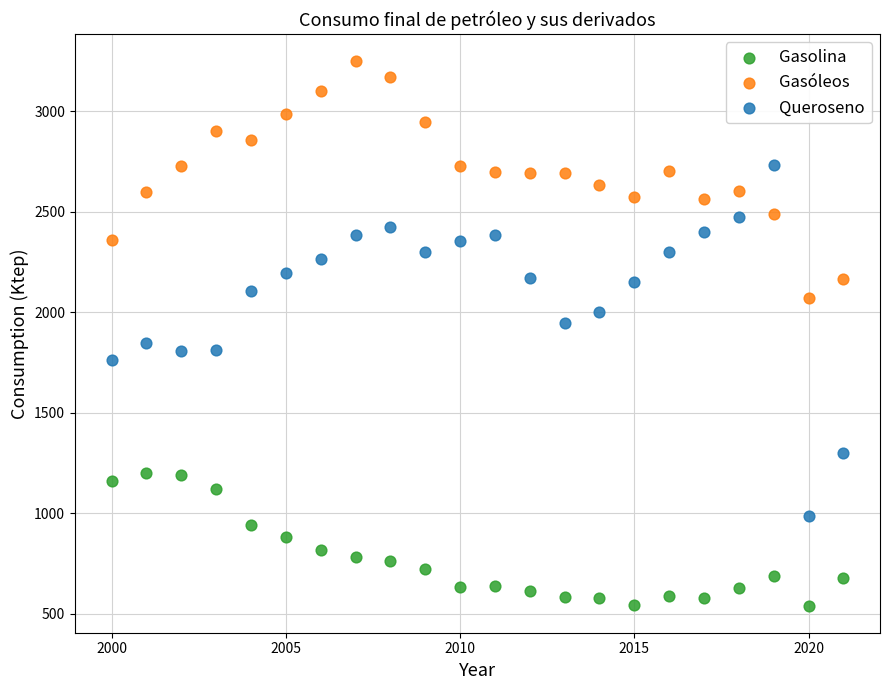

Which series has the largest Y range (max minus min)?

Queroseno